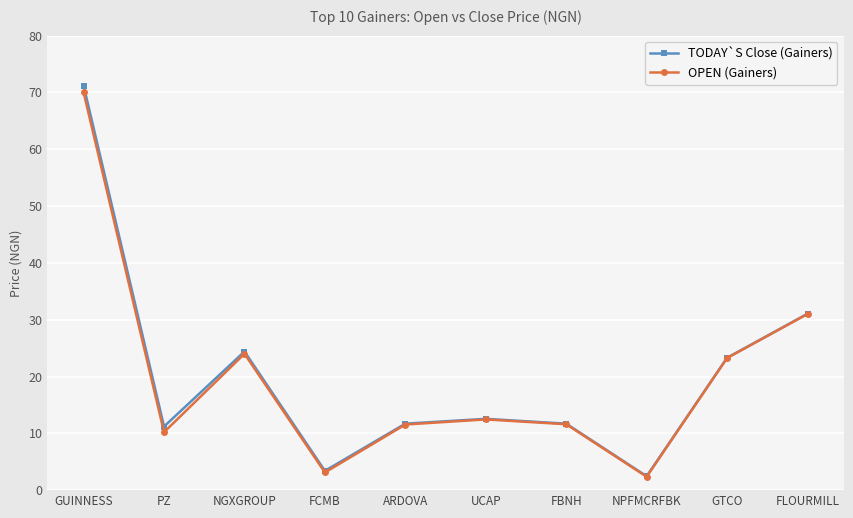

True or false: TODAY`S Close (Gainers) has a value of 120.4 at GUINNESS.

False